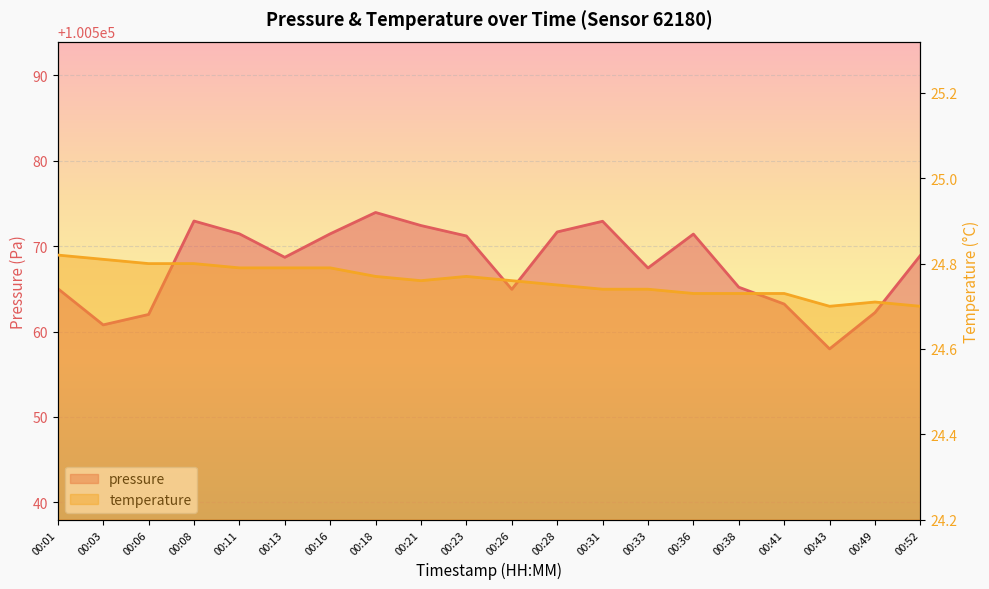

Reading left to right, what are all the values shown in this chart?

pressure: 100565.0	100560.8	100562.0	100572.9	100571.4	100568.7	100571.4	100573.9	100572.4	100571.2	100564.9	100571.7	100572.9	100567.4	100571.4	100565.2	100563.2	100558.0	100562.2	100568.9
temperature: 24.8	24.8	24.8	24.8	24.8	24.8	24.8	24.8	24.8	24.8	24.8	24.8	24.7	24.7	24.7	24.7	24.7	24.7	24.7	24.7